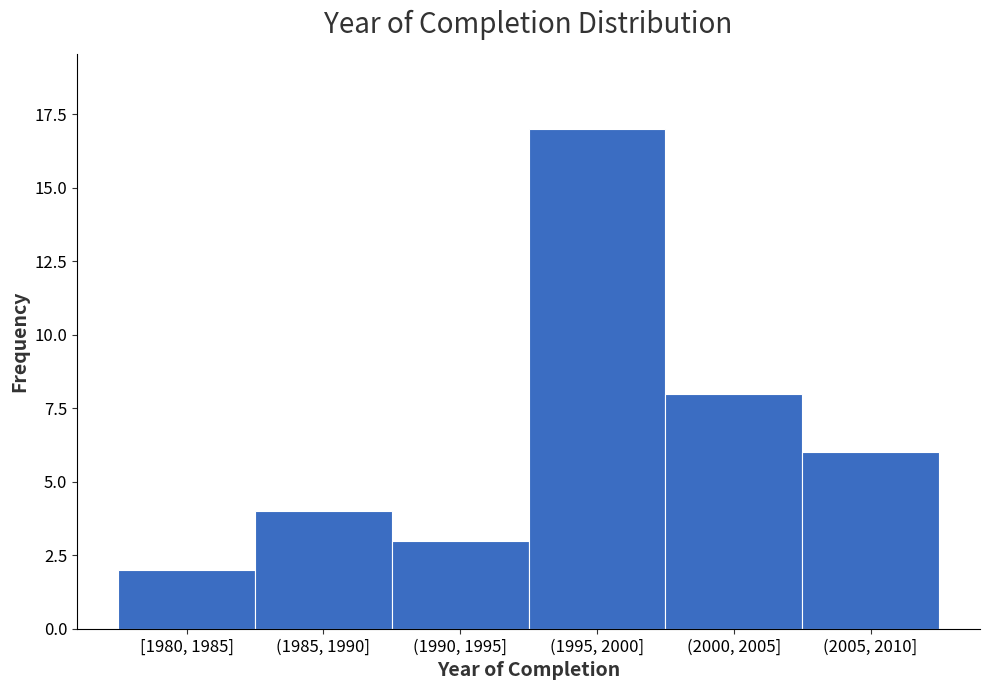

Reading left to right, what are all the values shown in this chart?

[1980, 1985]=2	(1985, 1990]=4	(1990, 1995]=3	(1995, 2000]=17	(2000, 2005]=8	(2005, 2010]=6